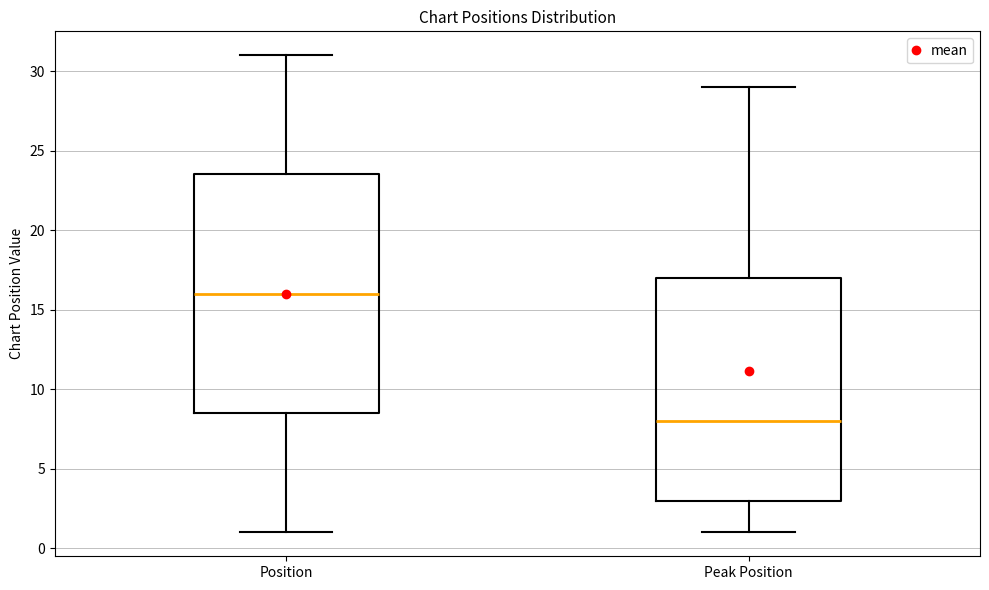

Reading left to right, read every box against the y-axis: the position of its median line, the range the box covers, and the ends of its whiskers. The values are not printed on the chart, so give them approximately, as read against the axis.

Position: median 16.0, box 8.5 to 23.5, whiskers 1.0 to 31.0
Peak Position: median 8.0, box 3.0 to 17.0, whiskers 1.0 to 29.0